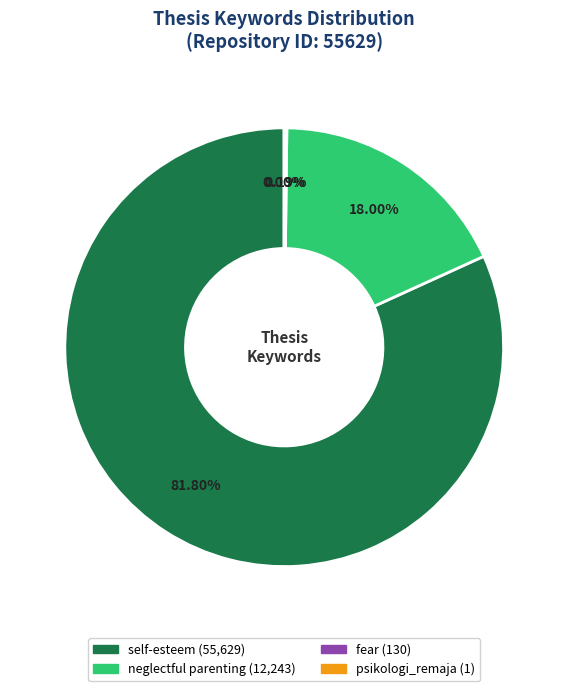

What percentage is the neglectful parenting slice, to the nearest percent?

18%